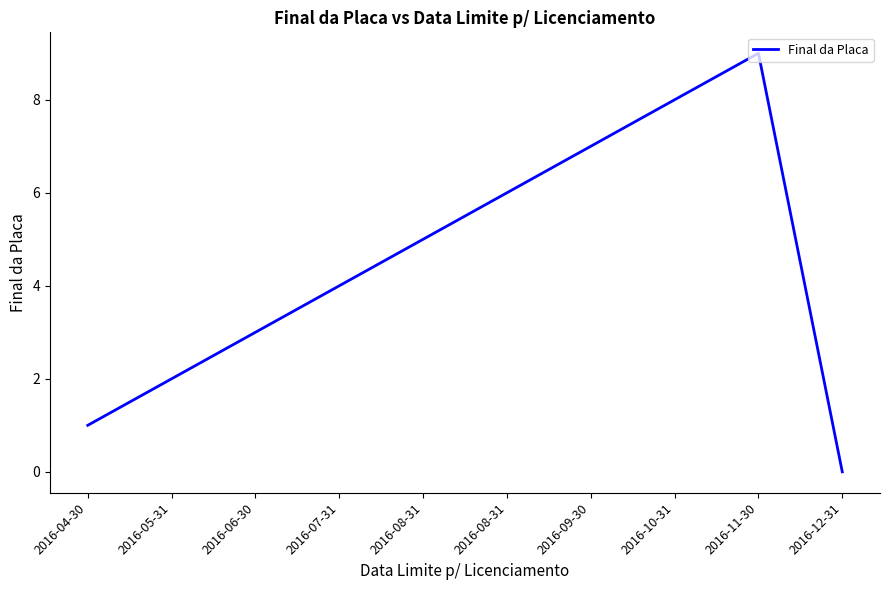

What is the maximum value shown in the chart?

9